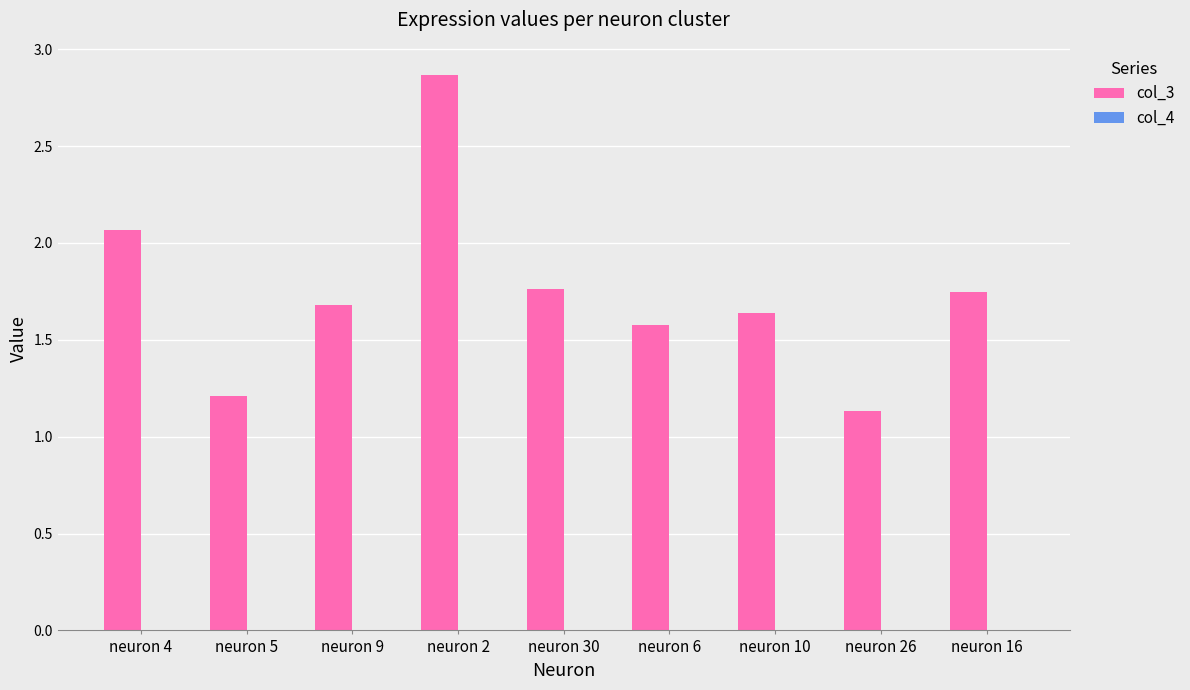

At which label is col_3 closest to 2?

neuron 4